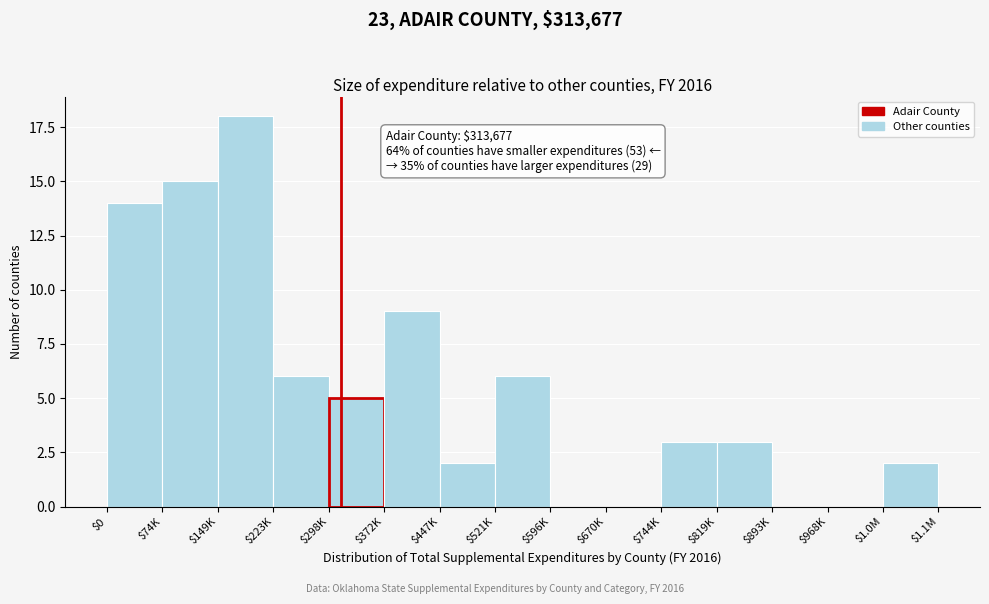

Is it true that the value at $0 is 8?

False